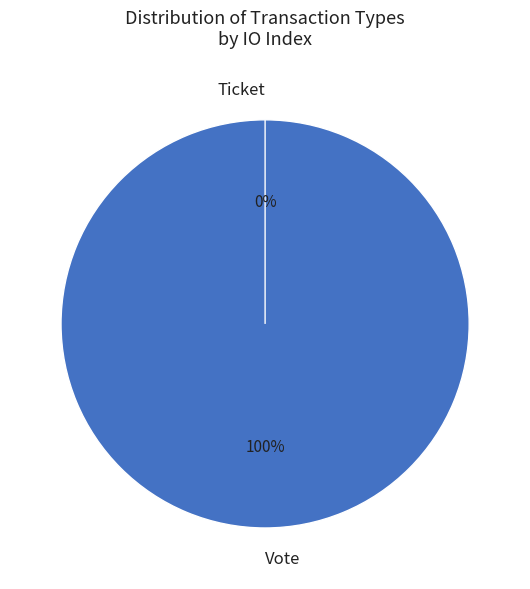

Which slice is the smallest?

Ticket